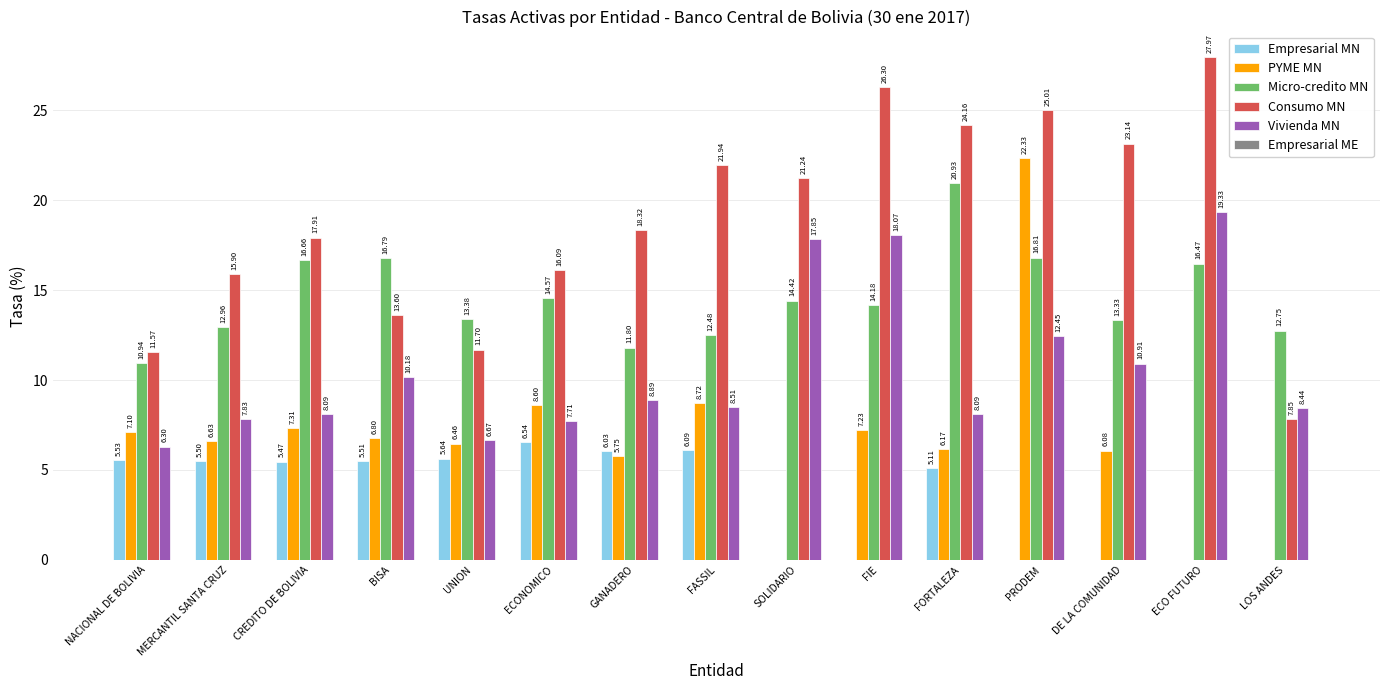

How many series are shown in this chart?

5